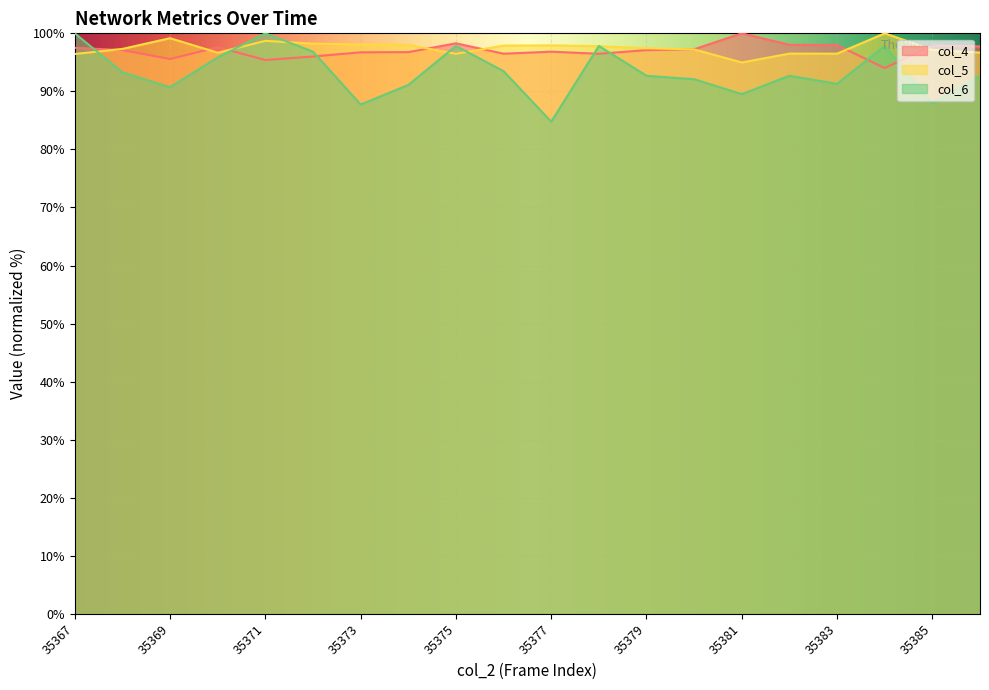

The value of col_4 at 35382 is 98.0. True or false?

True